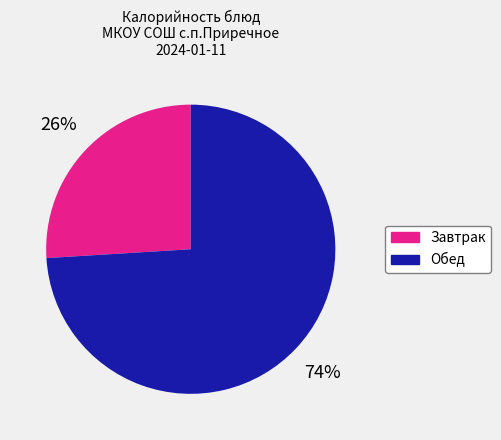

How many slices are in this pie chart?

2